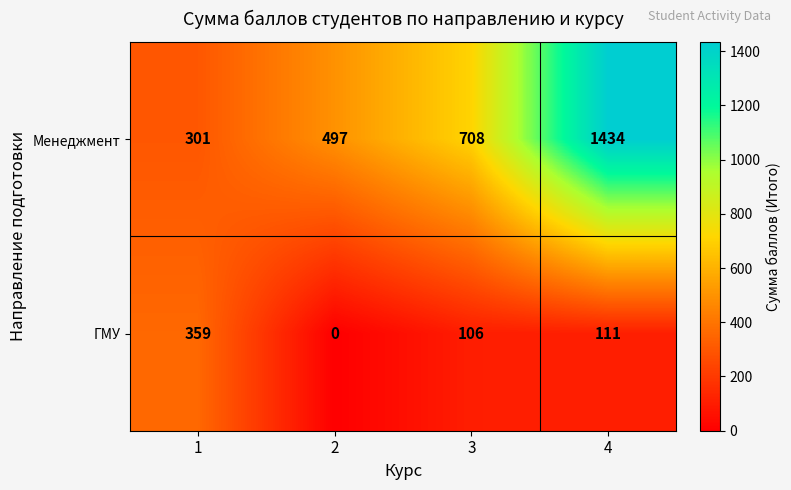

How many categories are shown in the chart?

4